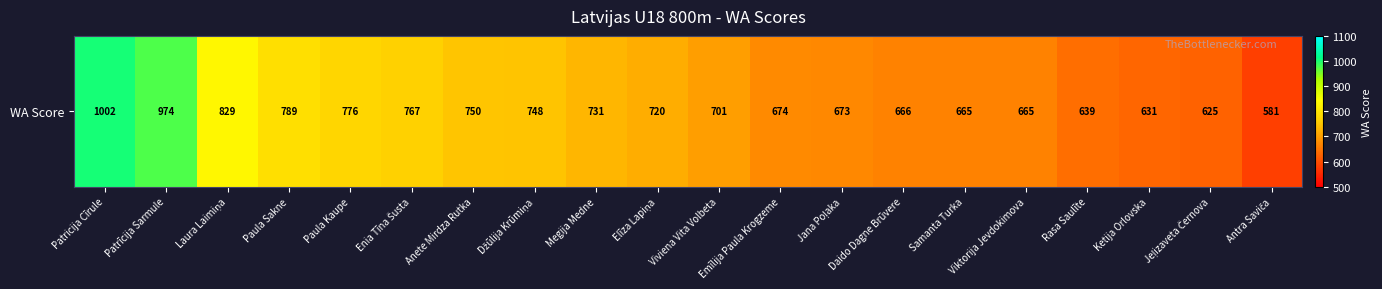

How many categories are shown in the chart?

20